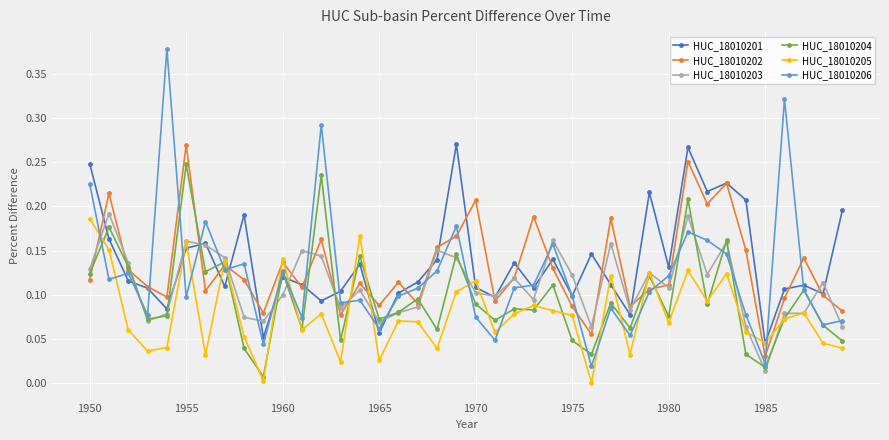

True or false: HUC_18010201 has more than 2 points higher than both neighbors.

True